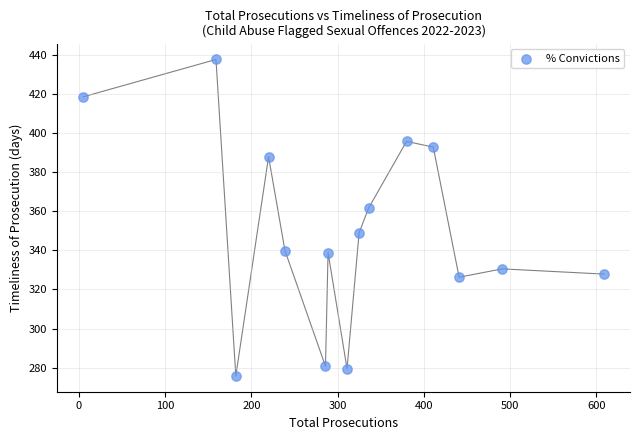

What is the range of Y values (max minus min)?

162.0